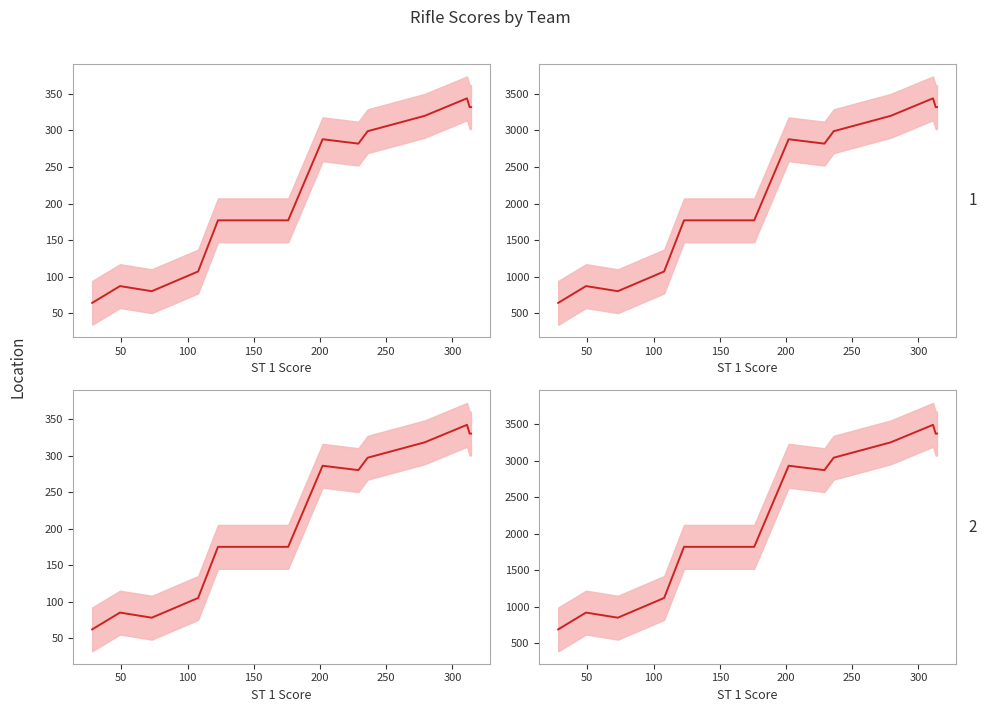

The value of KN 1 Score (scaled) line at 10 is 1559. True or false?

False